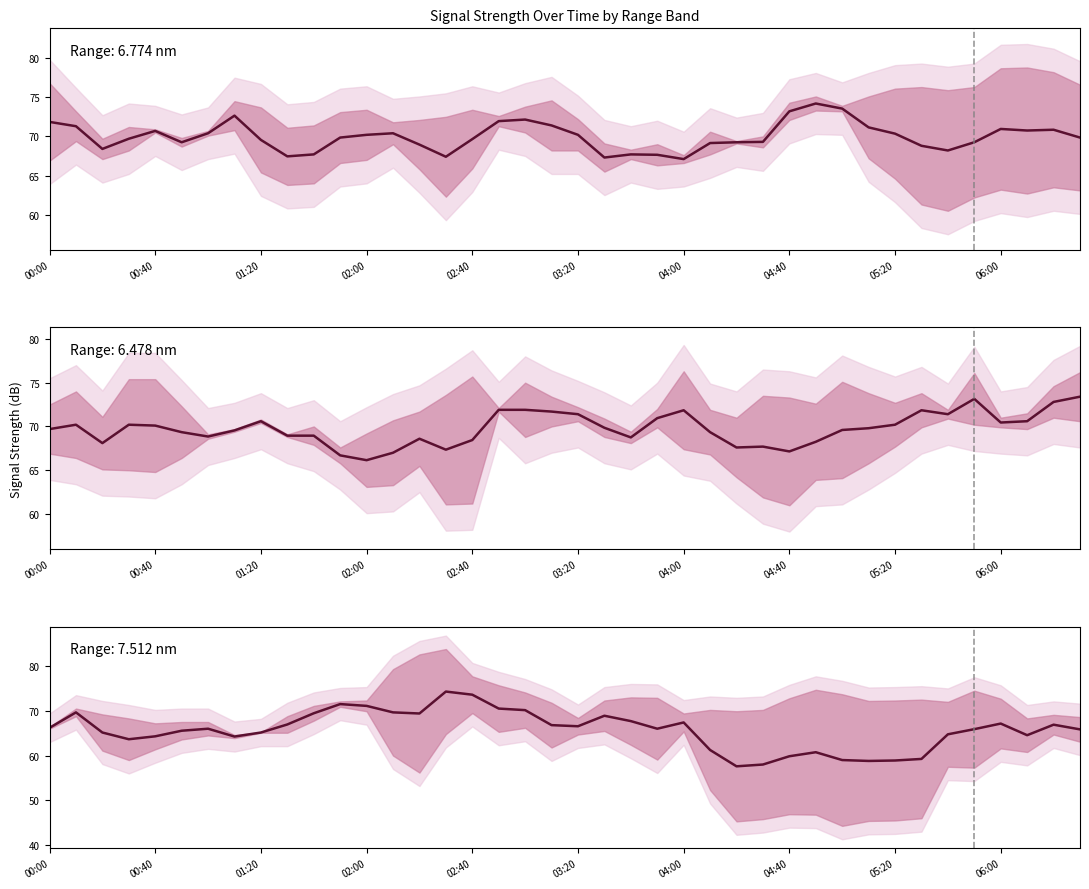

Rank the series by their maximum value, from lowest to highest.

6.478 & 6.035, 6.774 & 6.183, 7.512 & 4.706